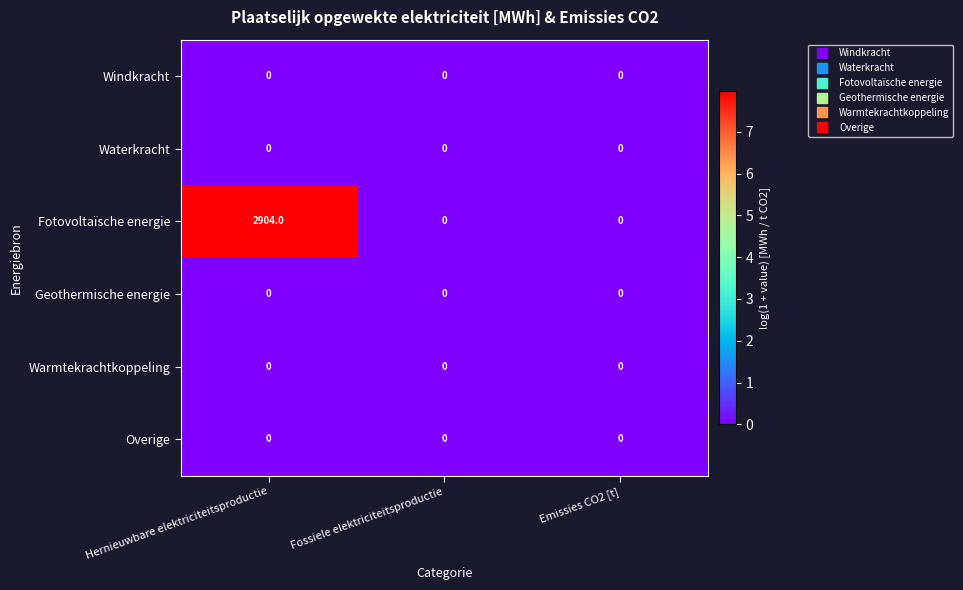

Which series has the largest range (max minus min)?

Fotovoltaïsche energie